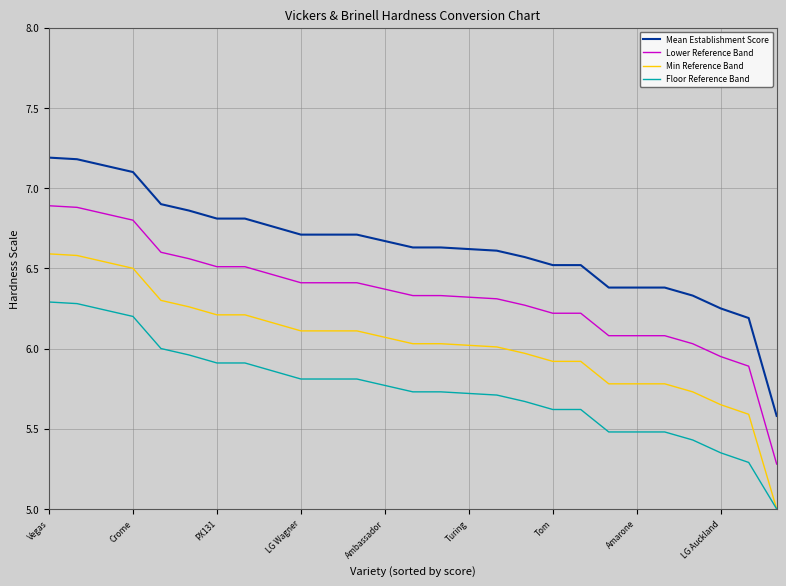

Rank the series by their average value, from lowest to highest.

Floor Reference Band, Min Reference Band, Lower Reference Band, Mean Establishment Score